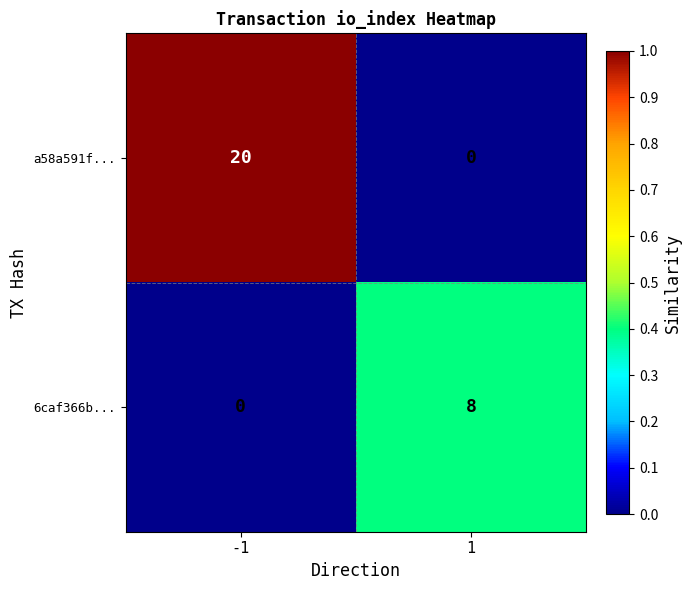

Count the number of data series in this chart.

2